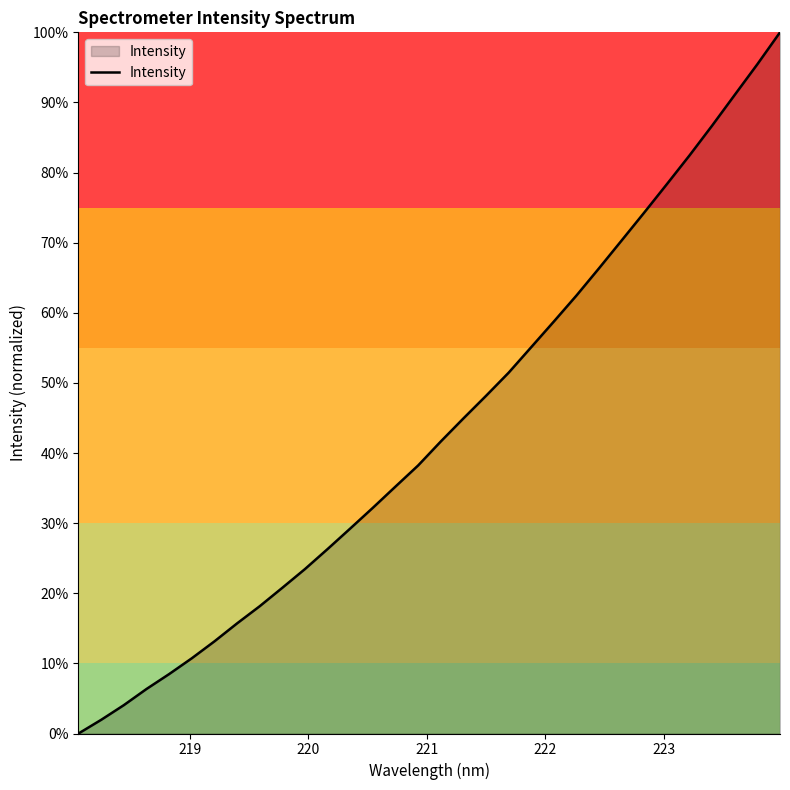

What is the greatest value displayed?

100.0